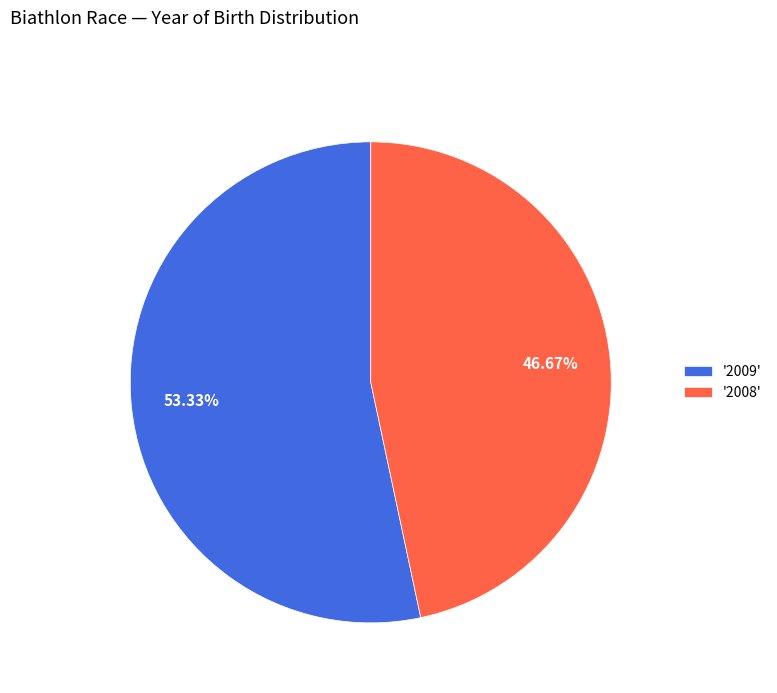

To the nearest percent, what is the difference between the largest and smallest slice percentages?

7%